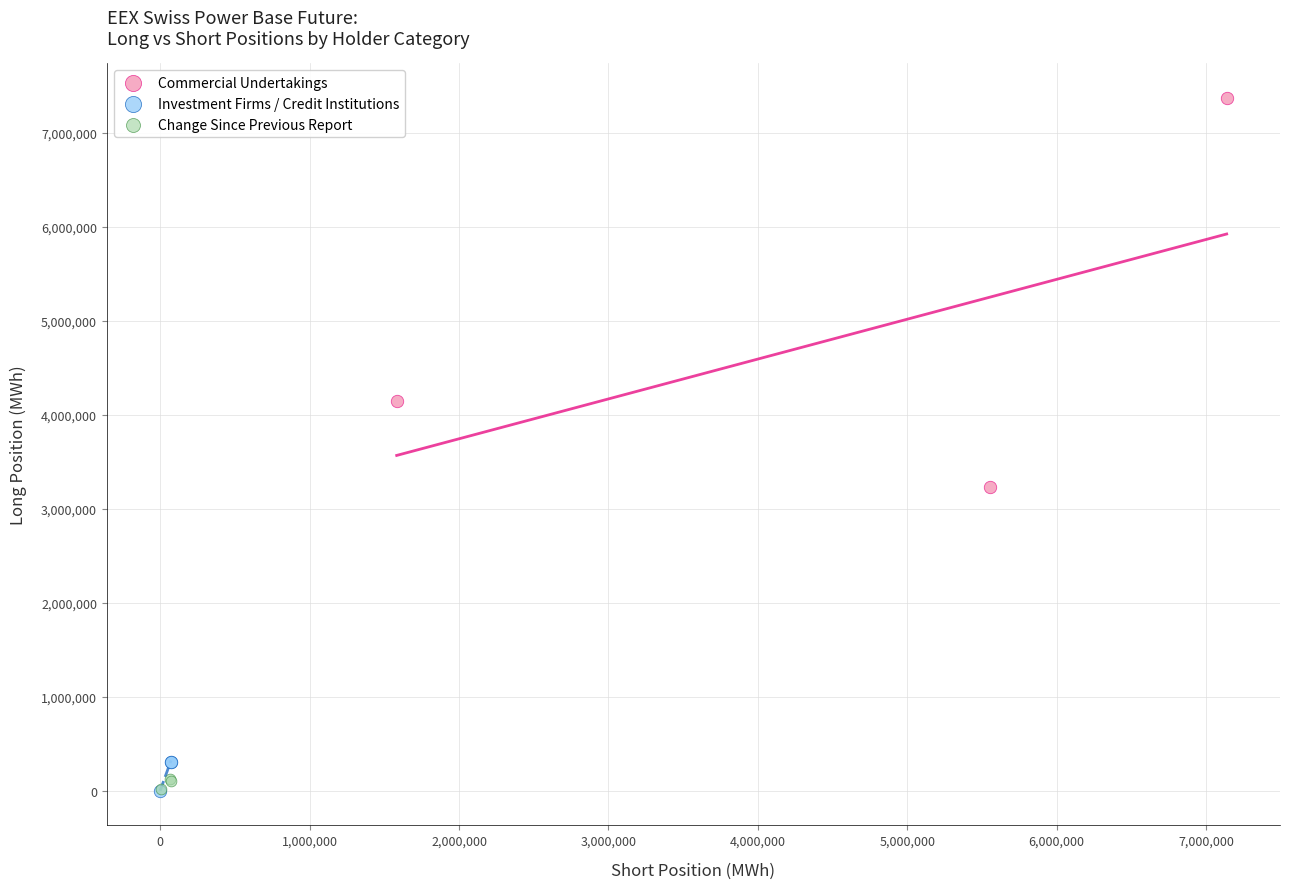

What are all the series names shown in the legend?

Commercial Undertakings, Investment Firms / Credit Institutions, Change Since Previous Report